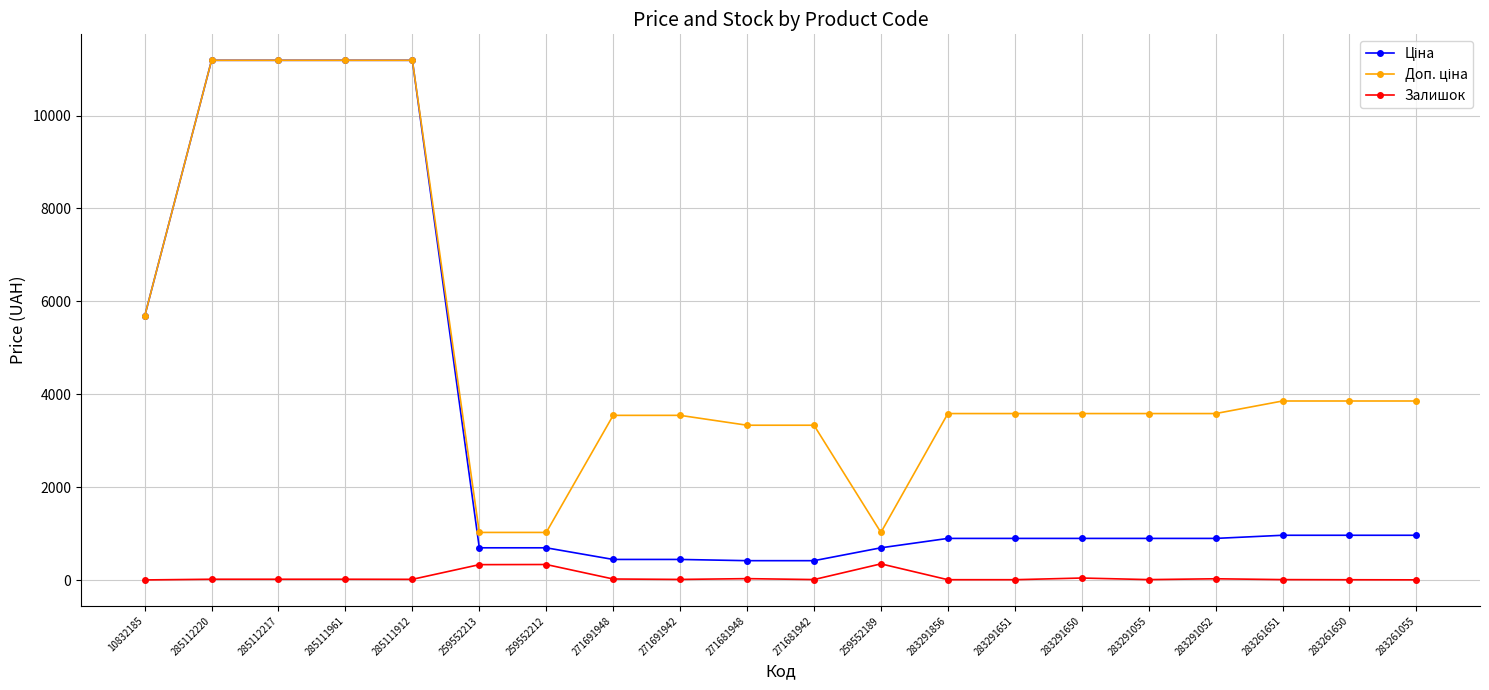

What is the label of the 12th point from the left?

259552189